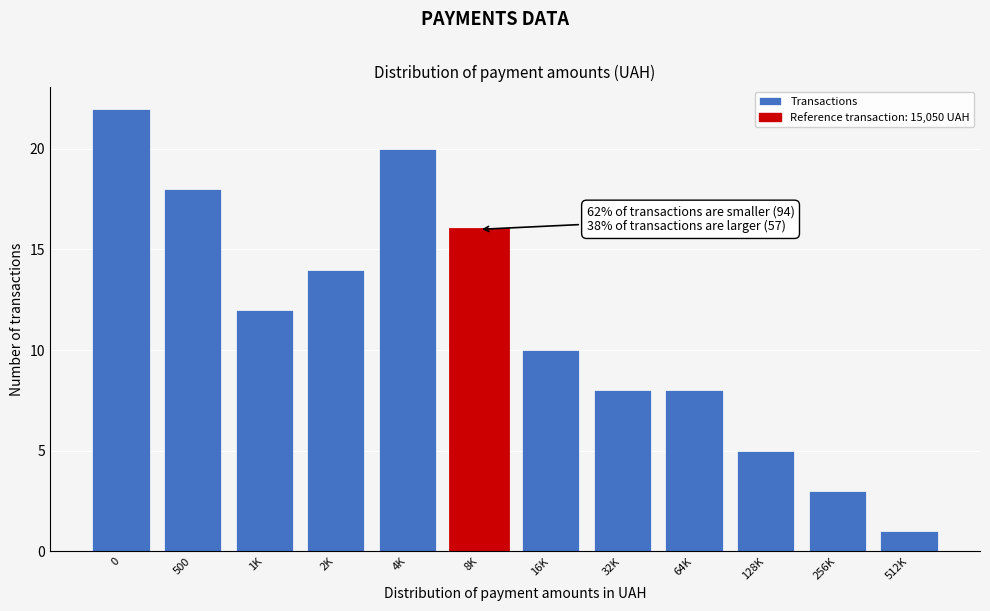

Reading left to right, extract all data points from this chart.

22	18	12	14	20	16	10	8	8	5	3	1